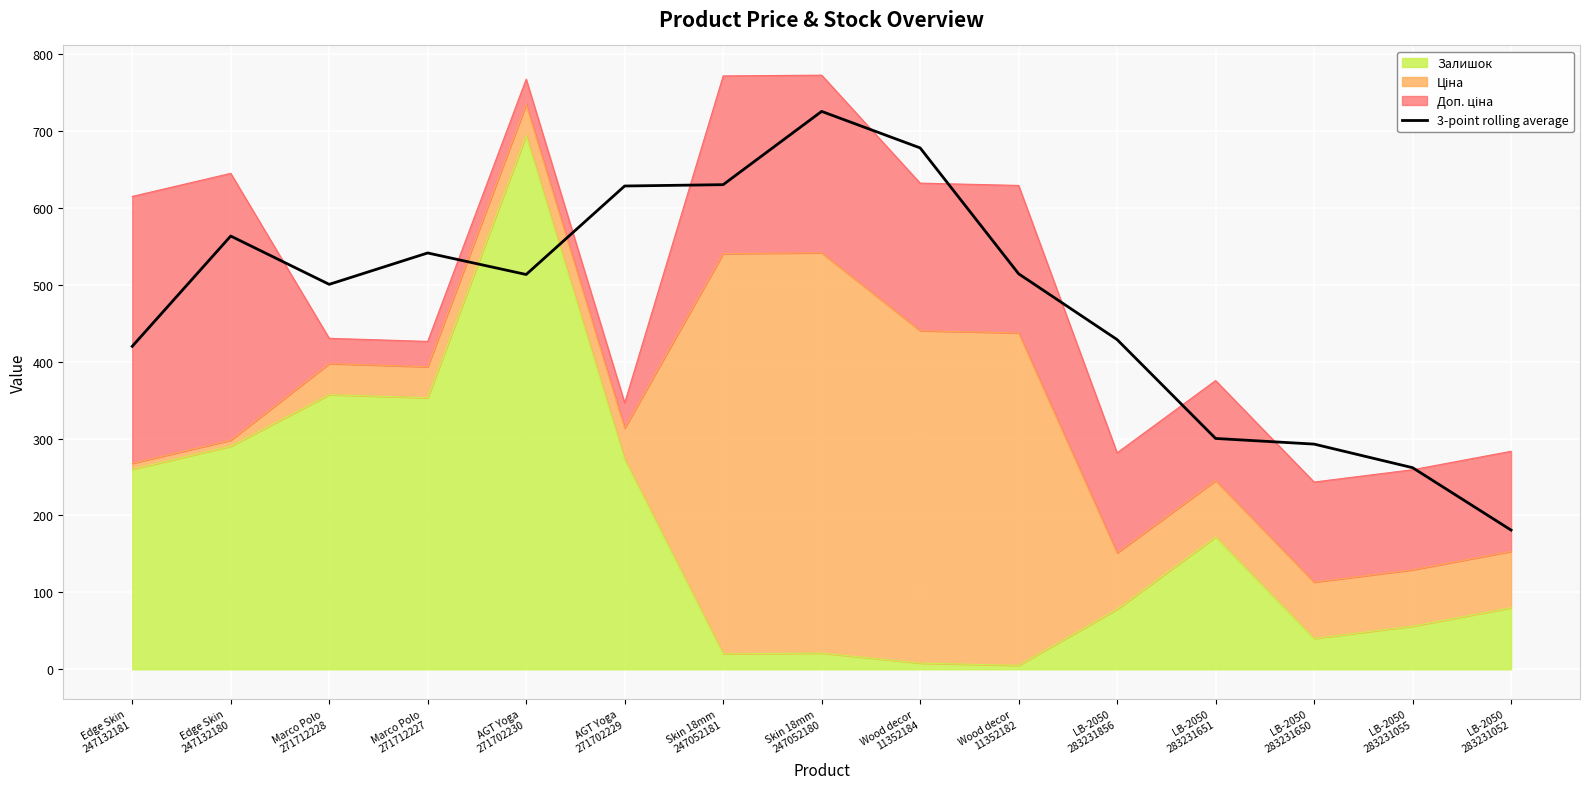

Which category has the highest value across all series?

Skin 18mm
247052180